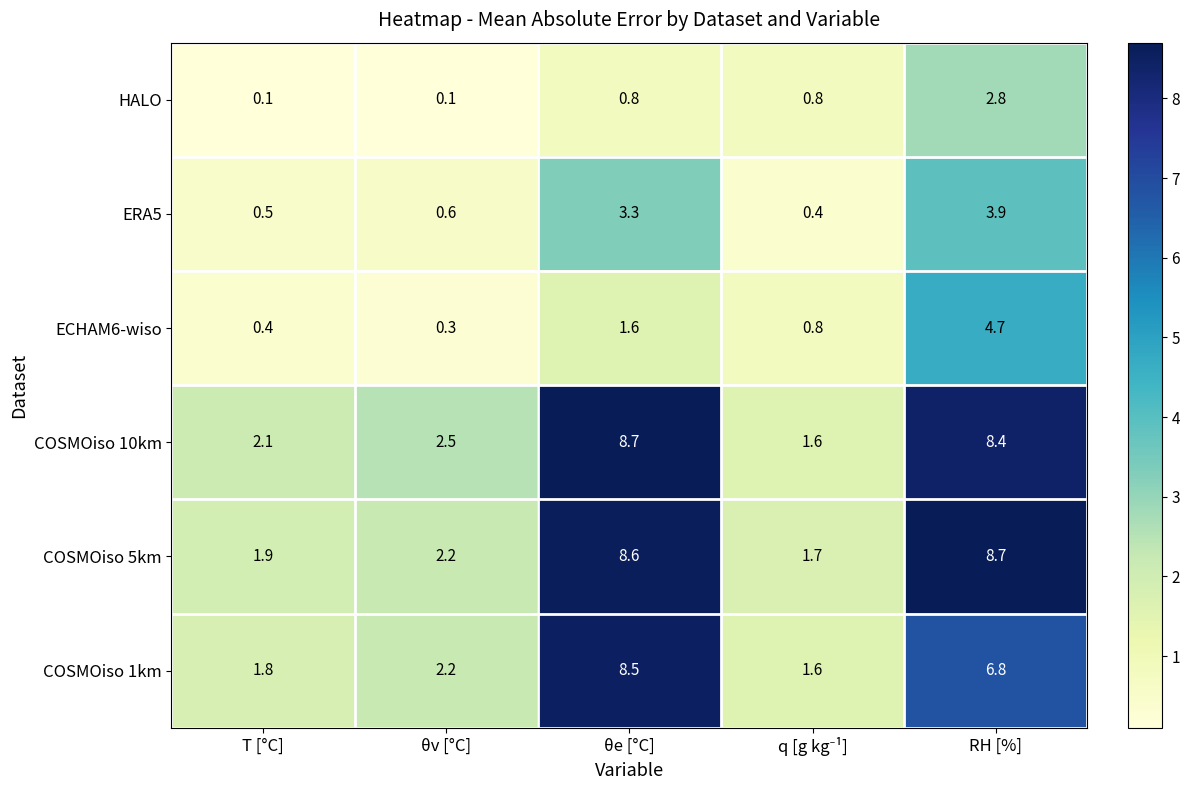

What is the average value of the ERA5 series?

1.7